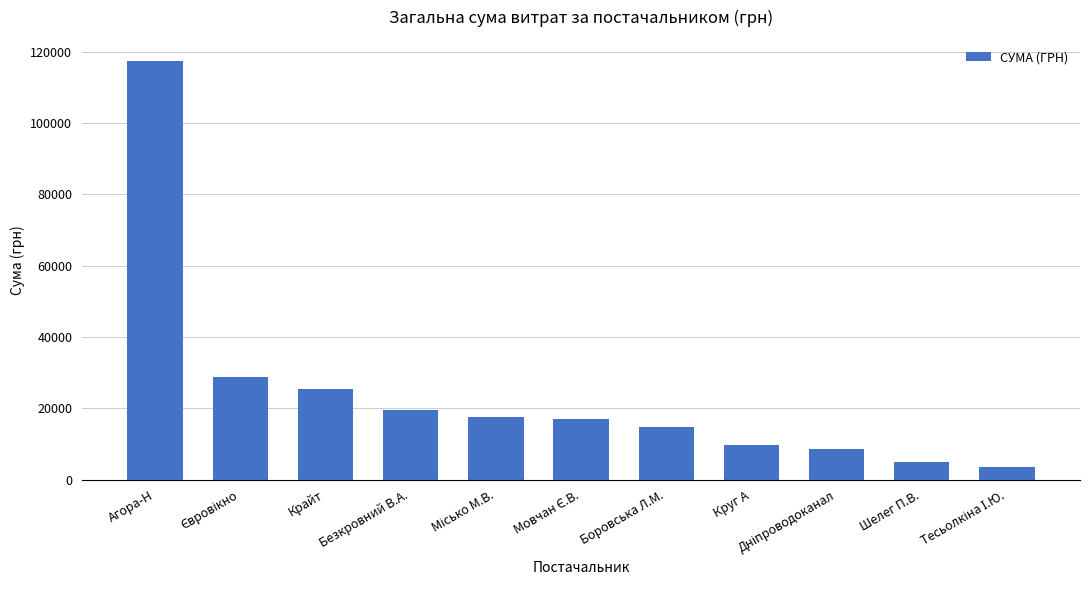

The value at Безкровний В.А. is 19616.6. True or false?

True